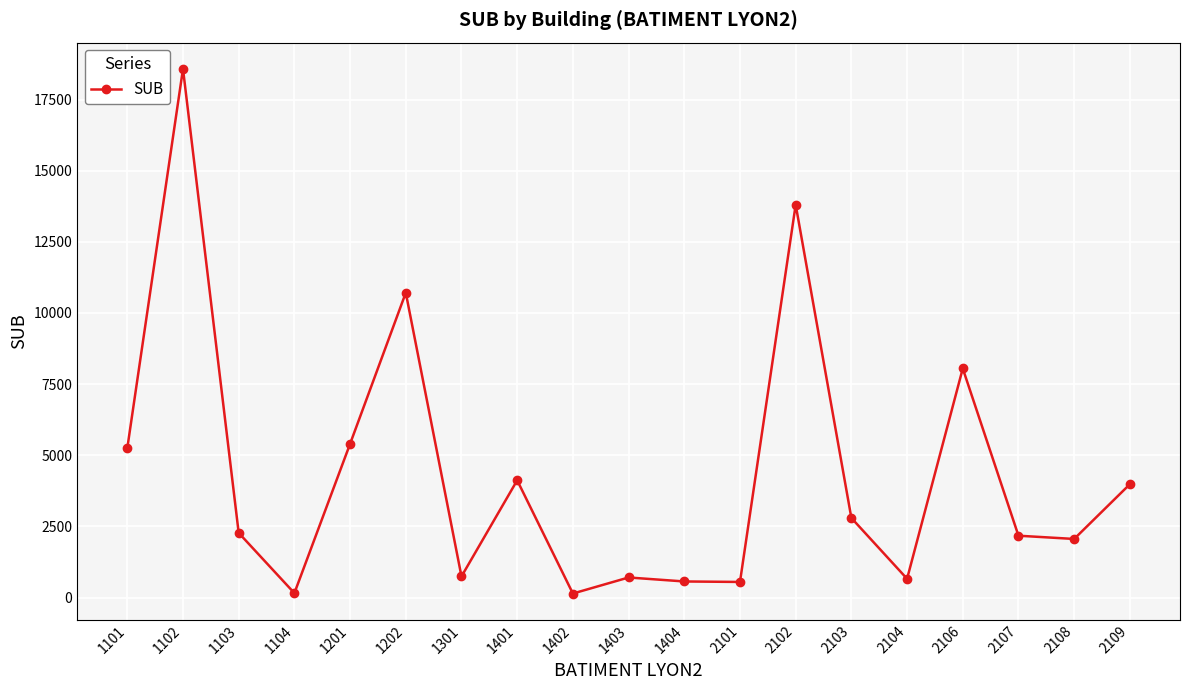

At which category does the data reach its first local peak?

1102